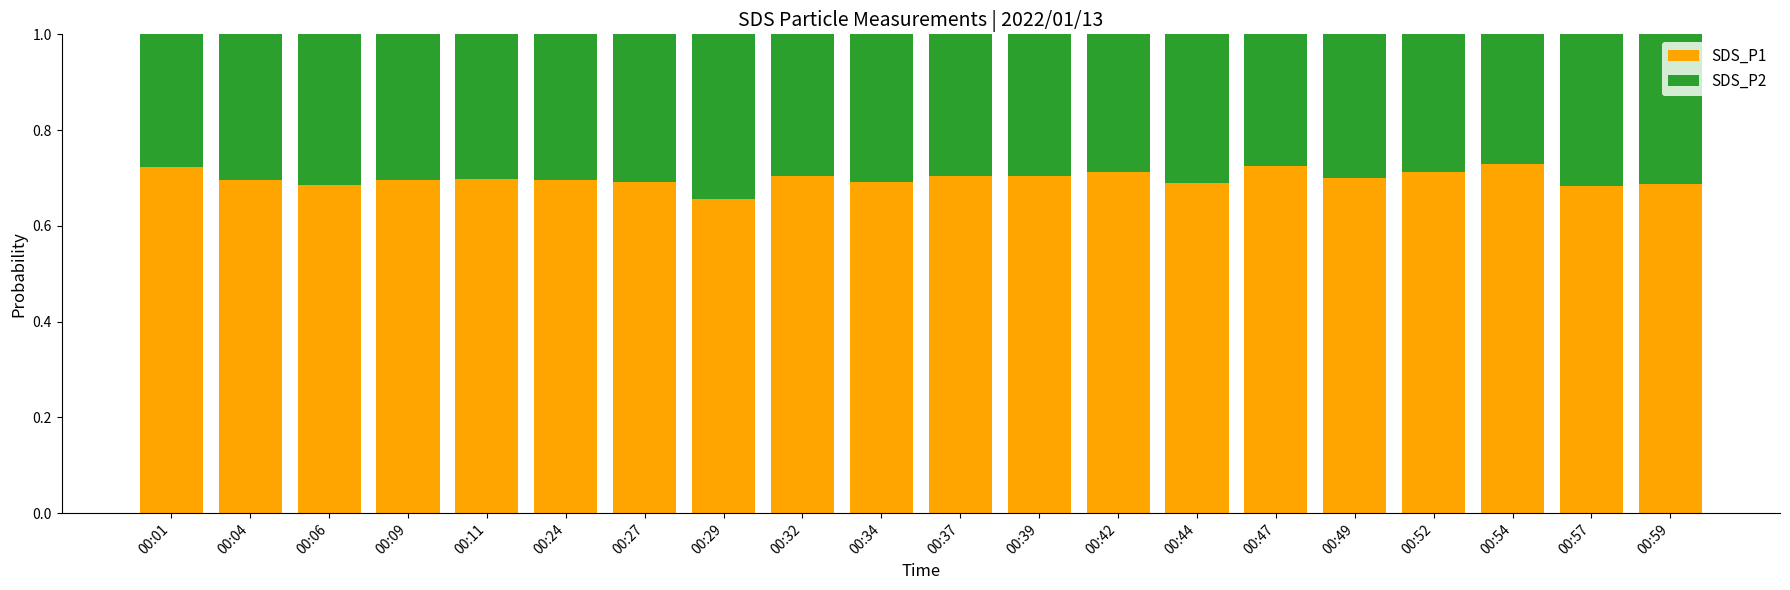

What is the sum of the SDS_P1 values at 00:04 and 00:39?

1.4